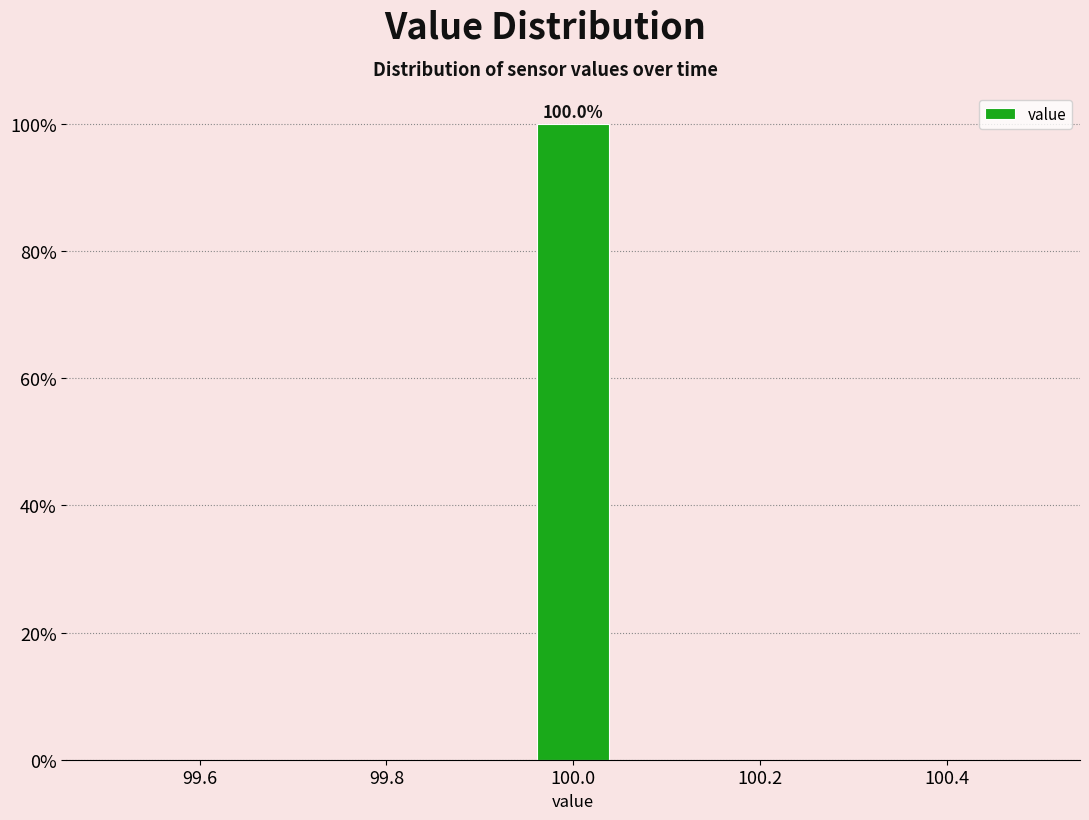

Over which range of the x-axis is the bar tallest?

99.96 to 100.04